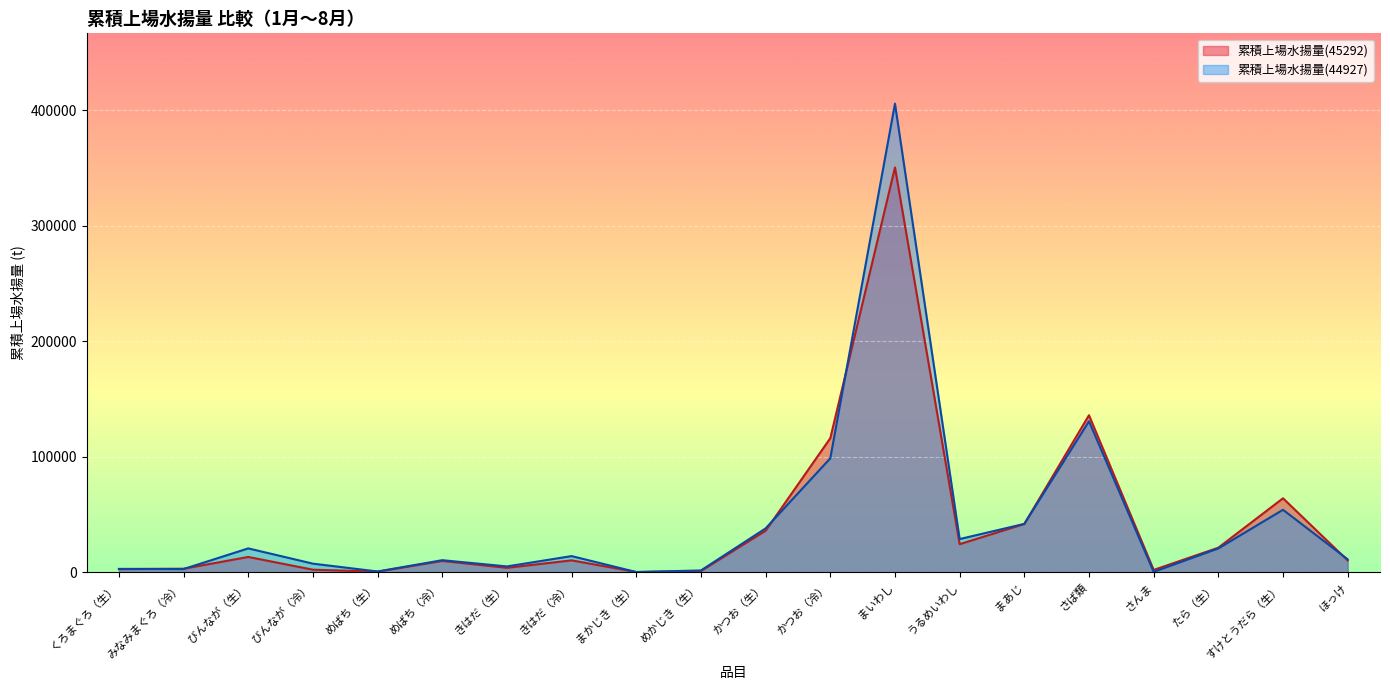

What is the difference between the maximum and minimum values in the 累積上場水揚量(45292) series?

350149.3